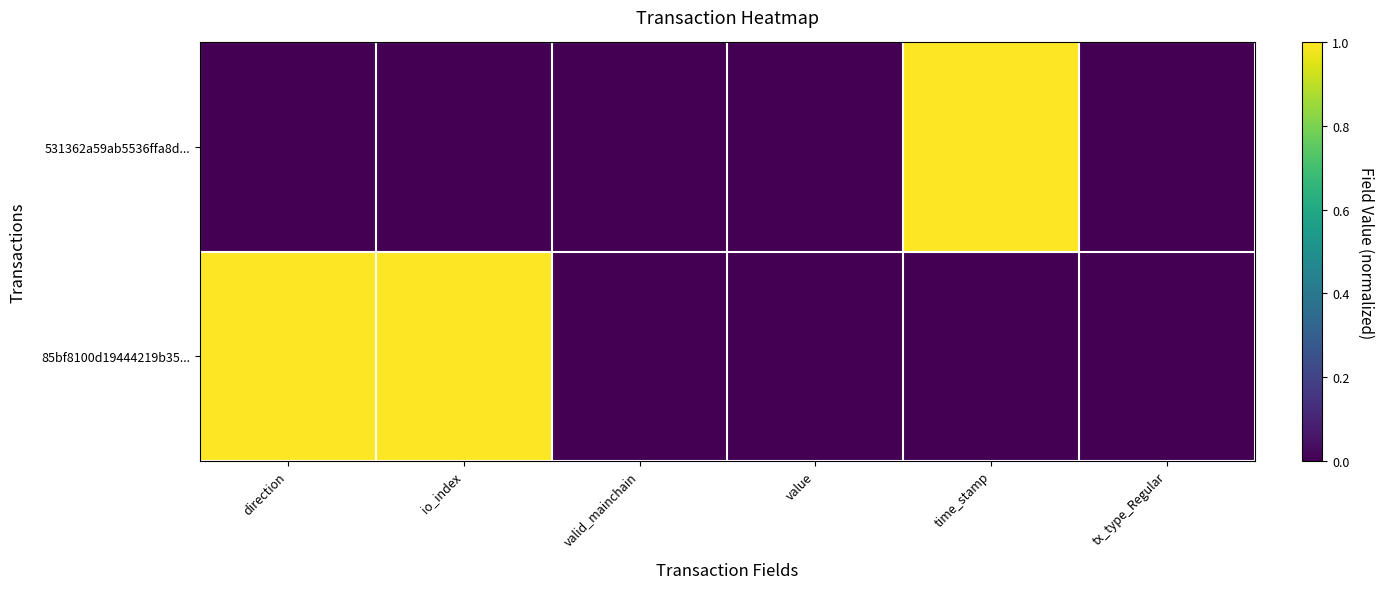

How many categories are shown in the chart?

6